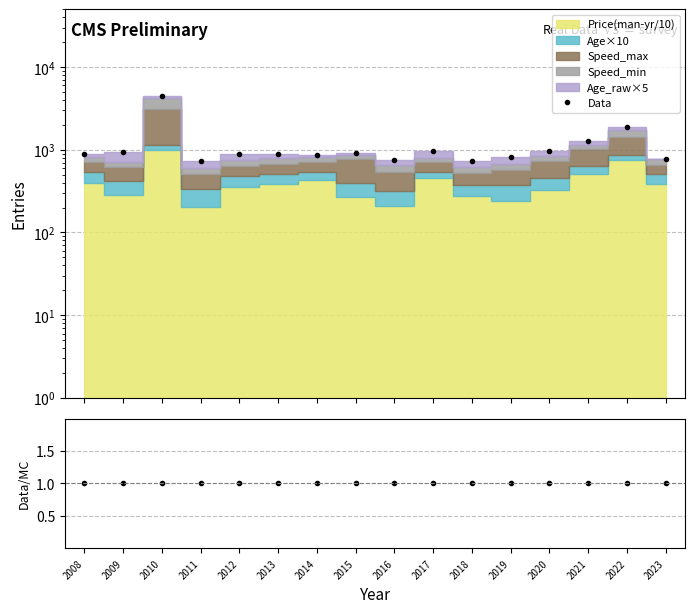

What is the total value across all series at 2022?

1857.5